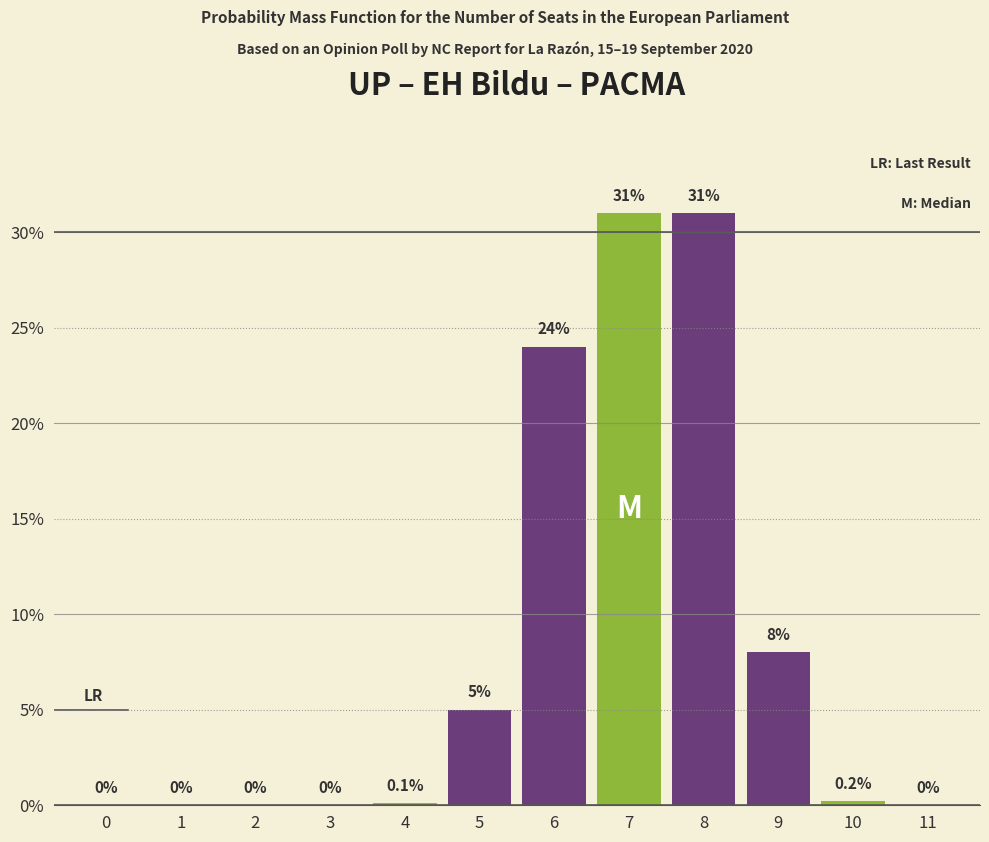

Reading left to right, extract all data points from this chart.

0=0.0	1=0.0	2=0.0	3=0.0	4=0.1	5=5.0	6=24.0	7=31.0	8=31.0	9=8.0	10=0.2	11=0.0